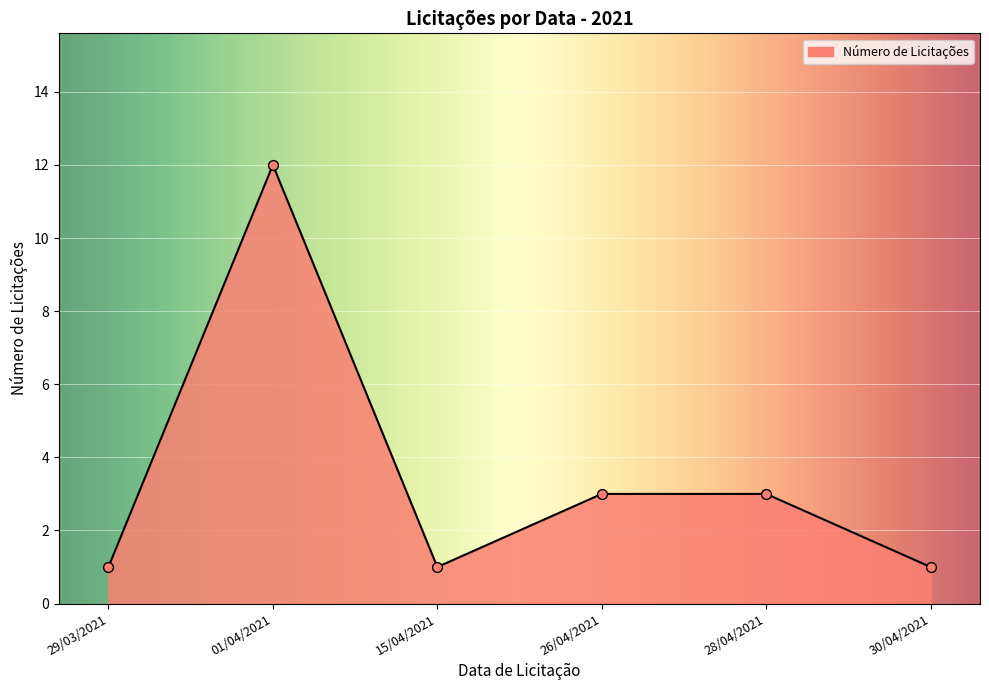

Which has a higher value, 26/04/2021 or 01/04/2021?

01/04/2021